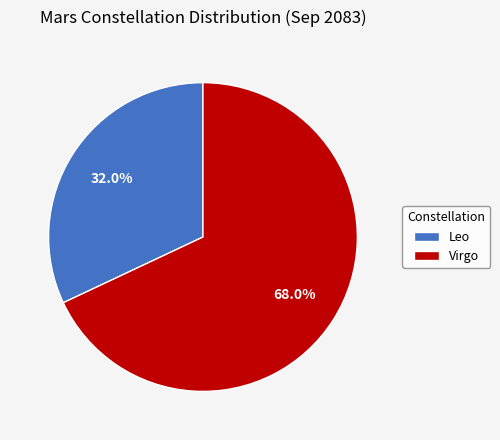

Count the number of slices in the pie.

2